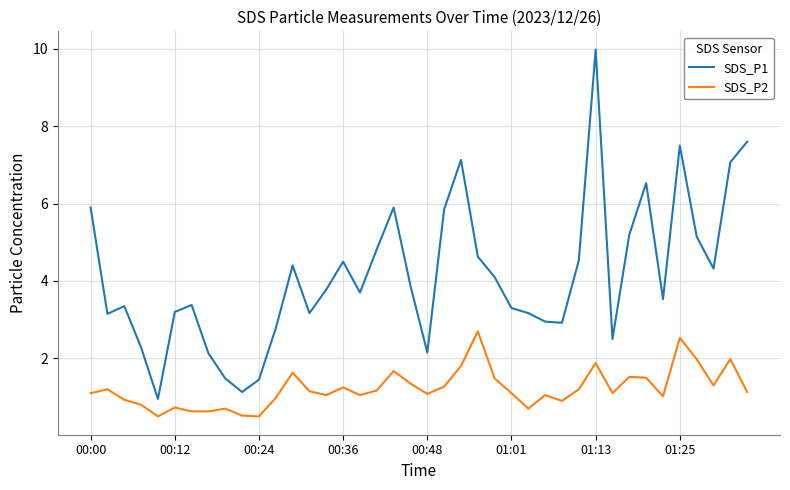

What is the smallest value displayed?

0.5